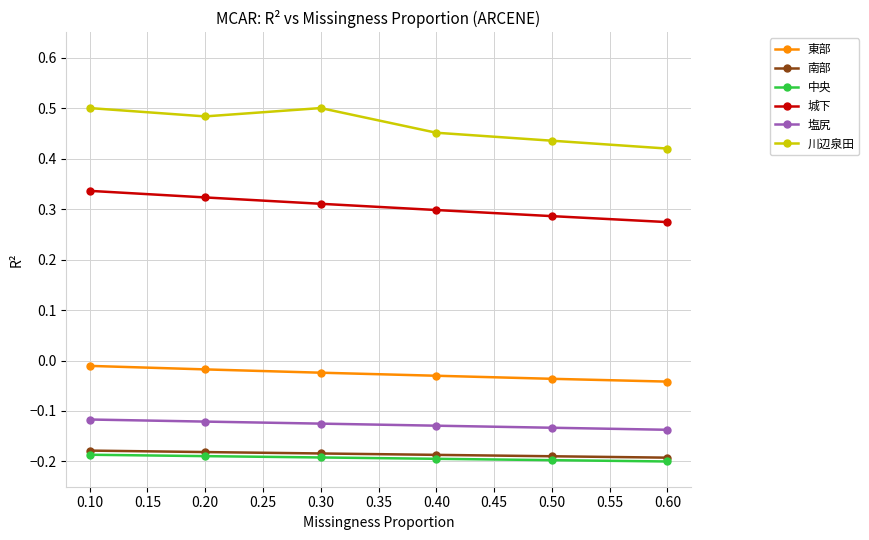

True or false: 中央 and 南部 intersect in this chart.

False